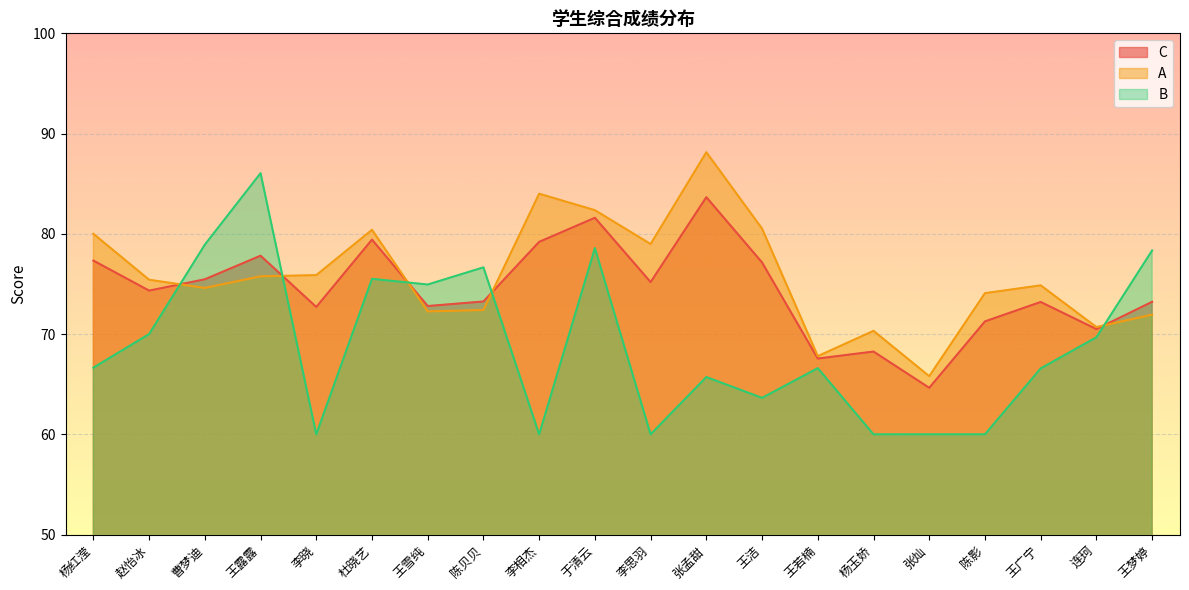

Reading right to left, list all the values displayed in this chart.

C: 73.2	70.5	73.2	71.3	64.6	68.3	67.6	77.1	83.7	75.2	81.6	79.2	73.3	72.8	79.4	72.7	77.8	75.5	74.3	77.3
A: 71.9	70.7	74.9	74.1	65.8	70.3	67.8	80.5	88.1	79.0	82.4	84.0	72.4	72.3	80.4	75.9	75.8	74.6	75.4	80.0
B: 78.3	69.7	66.6	60.0	60.0	60.0	66.6	63.6	65.7	60.0	78.6	60.0	76.7	74.9	75.5	60.0	86.0	78.9	70.0	66.6